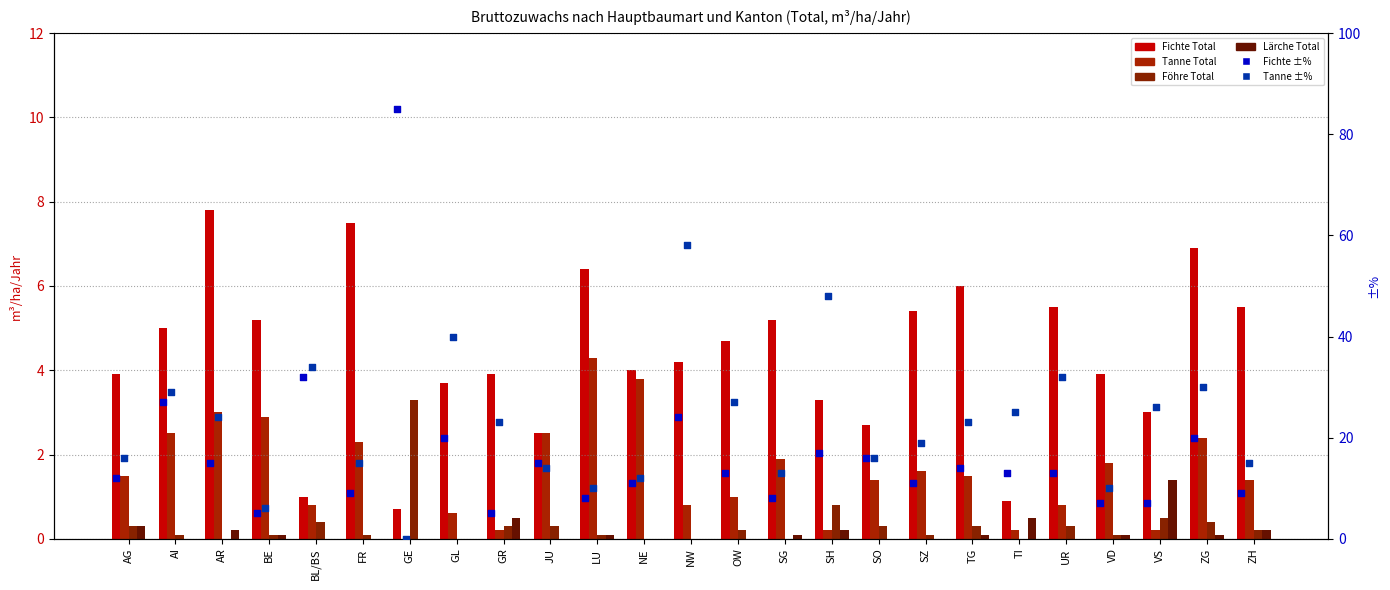

What is the total value across all series at NW?

87.0